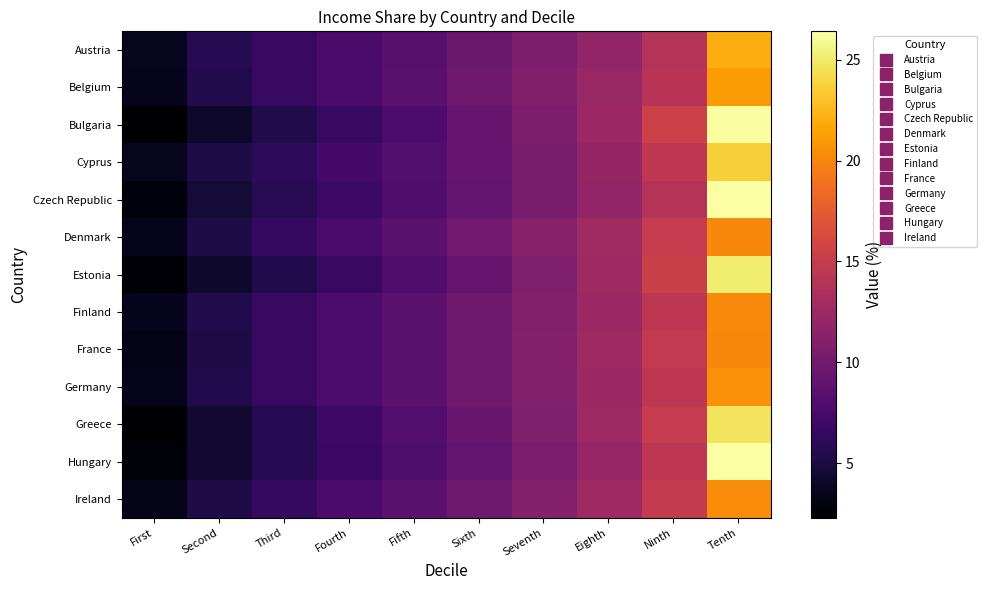

Reading left to right, list all the values displayed in this chart.

Austria: First=3.7	Second=5.7	Third=6.7	Fourth=7.6	Fifth=8.5	Sixth=9.5	Seventh=10.6	Eighth=11.9	Ninth=13.9	Tenth=21.9
Belgium: First=3.6	Second=5.5	Third=6.6	Fourth=7.6	Fifth=8.6	Sixth=9.8	Seventh=10.9	Eighth=12.2	Ninth=14.1	Tenth=21.1
Bulgaria: First=2.3	Second=4.1	Third=5.4	Fourth=6.6	Fifth=7.8	Sixth=9.2	Seventh=10.6	Eighth=12.4	Ninth=15.4	Tenth=26.3
Cyprus: First=3.7	Second=5.2	Third=6.1	Fourth=7.3	Fifth=8.1	Sixth=9.2	Seventh=10.4	Eighth=12.0	Ninth=14.6	Tenth=23.6
Czech Republic: First=2.8	Second=4.6	Third=5.8	Fourth=6.9	Fifth=8.0	Sixth=9.1	Seventh=10.4	Eighth=11.9	Ninth=14.0	Tenth=26.4
Denmark: First=3.5	Second=5.2	Third=6.5	Fourth=7.6	Fifth=8.7	Sixth=9.9	Seventh=11.2	Eighth=12.7	Ninth=15.0	Tenth=20.0
Estonia: First=2.5	Second=4.2	Third=5.5	Fourth=6.7	Fifth=8.0	Sixth=9.3	Seventh=10.8	Eighth=12.6	Ninth=15.3	Tenth=25.1
Finland: First=3.6	Second=5.5	Third=6.7	Fourth=7.7	Fifth=8.7	Sixth=9.8	Seventh=11.0	Eighth=12.4	Ninth=14.5	Tenth=20.2
France: First=3.3	Second=5.3	Third=6.6	Fourth=7.7	Fifth=8.7	Sixth=9.8	Seventh=11.1	Eighth=12.6	Ninth=14.8	Tenth=20.1
Germany: First=3.5	Second=5.5	Third=6.6	Fourth=7.7	Fifth=8.7	Sixth=9.8	Seventh=11.0	Eighth=12.4	Ninth=14.5	Tenth=20.6
Greece: First=2.4	Second=4.4	Third=5.7	Fourth=7.0	Fifth=8.2	Sixth=9.4	Seventh=10.8	Eighth=12.5	Ninth=15.0	Tenth=24.7
Hungary: First=2.7	Second=4.4	Third=5.7	Fourth=6.8	Fifth=7.9	Sixth=9.1	Seventh=10.5	Eighth=12.1	Ninth=14.5	Tenth=26.4
Ireland: First=3.4	Second=5.3	Third=6.5	Fourth=7.6	Fifth=8.7	Sixth=9.8	Seventh=11.1	Eighth=12.6	Ninth=14.9	Tenth=20.3